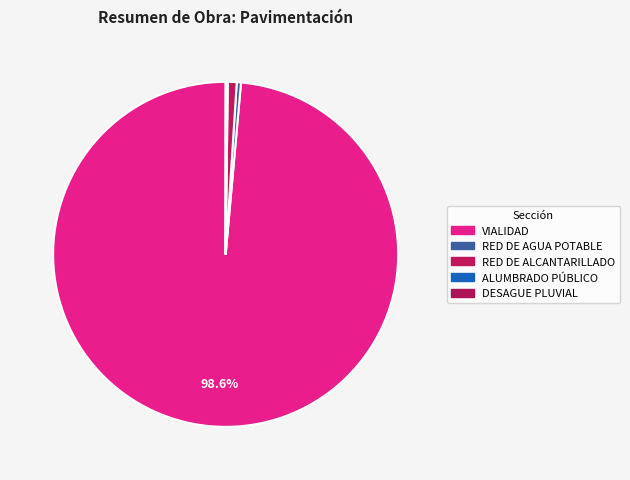

The RED DE ALCANTARILLADO slice represents 15% of the pie. True or false?

False